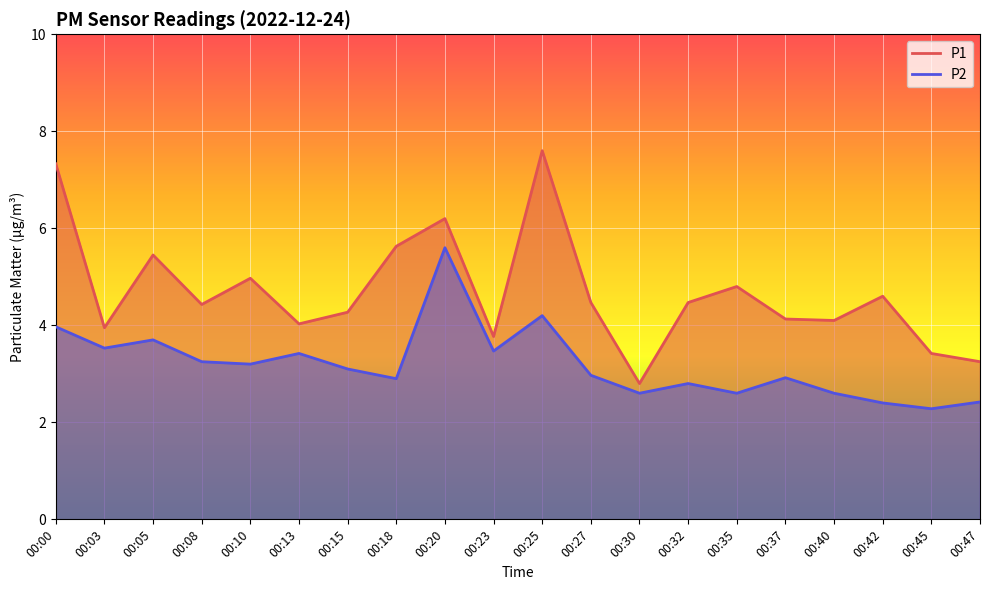

Reading left to right, what are all the values shown in this chart?

P1: 7.3	4.0	5.5	4.4	5.0	4.0	4.3	5.6	6.2	3.8	7.6	4.5	2.8	4.5	4.8	4.1	4.1	4.6	3.4	3.2
P2: 4.0	3.5	3.7	3.2	3.2	3.4	3.1	2.9	5.6	3.5	4.2	3.0	2.6	2.8	2.6	2.9	2.6	2.4	2.3	2.4